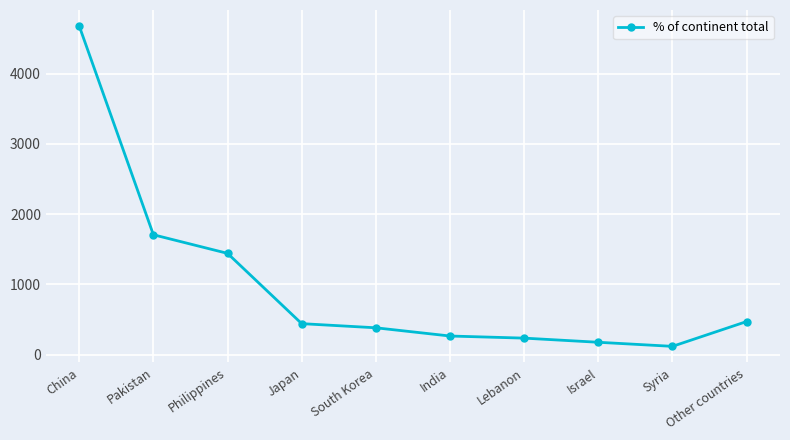

True or false: the data shows 203 at South Korea.

False